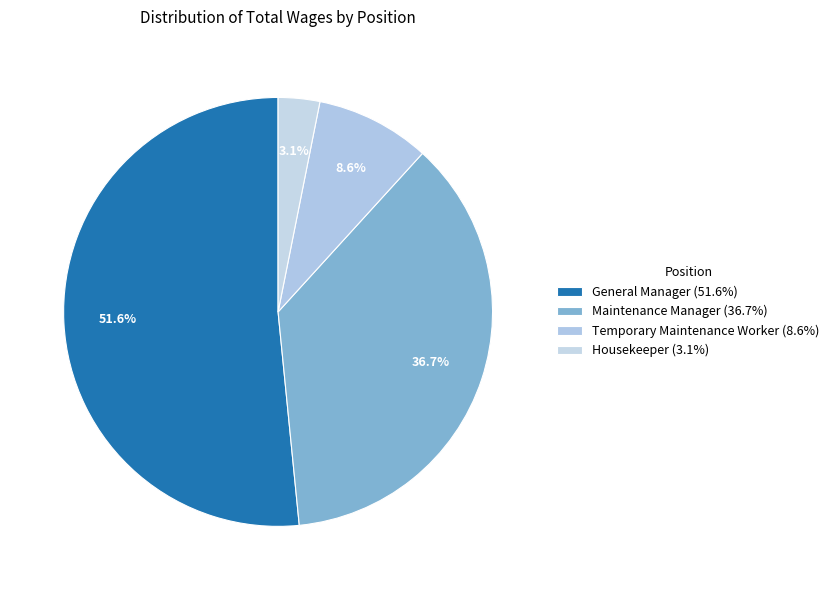

What is the majority slice?

General Manager